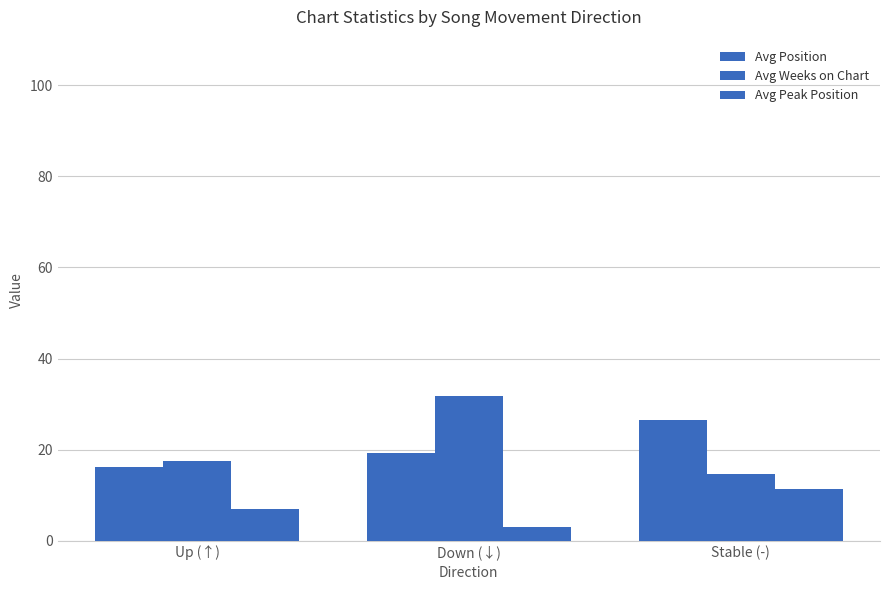

How many values in the Avg Weeks on Chart series are below 17?

1